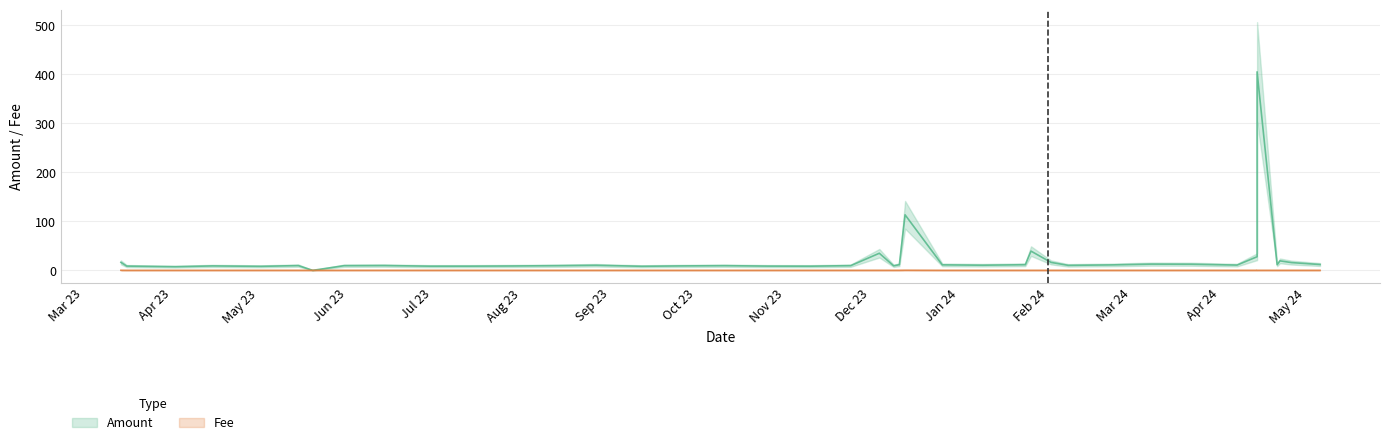

Rank the series by their maximum value, from lowest to highest.

Fee, Amount